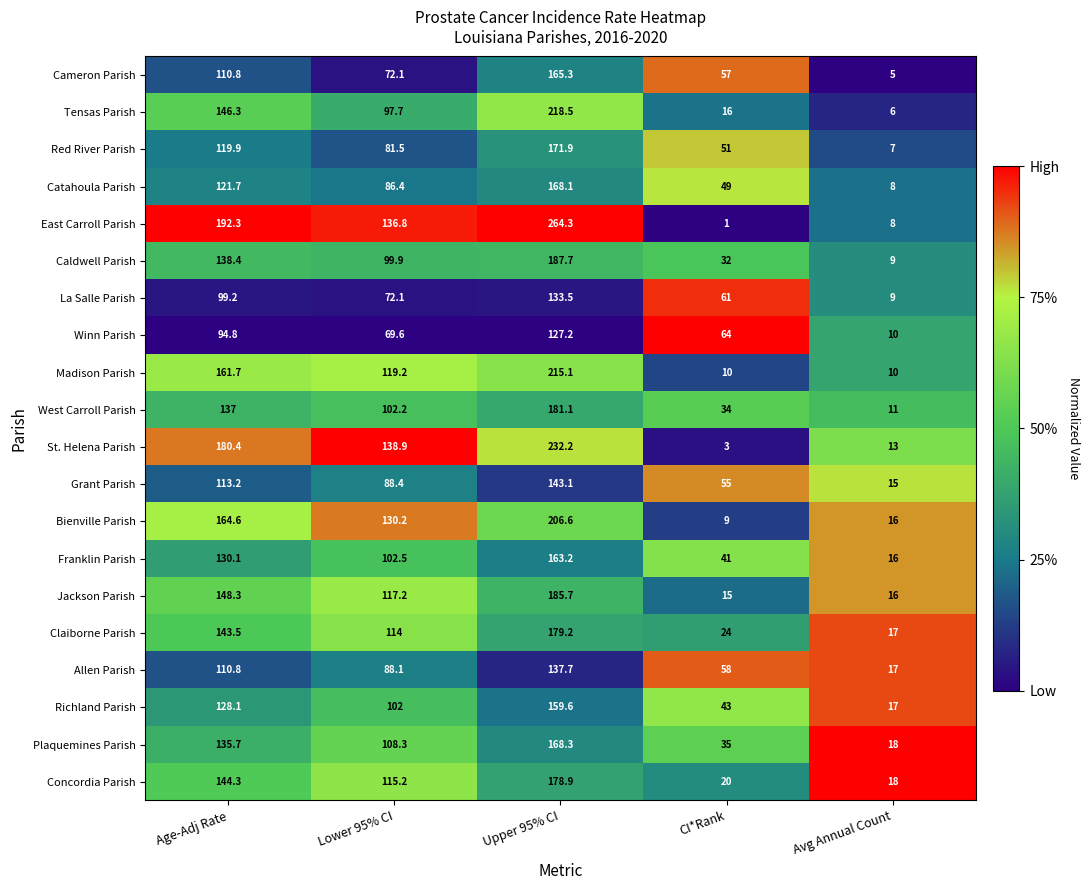

At which label is Jackson Parish closest to 100?

Lower 95% CI